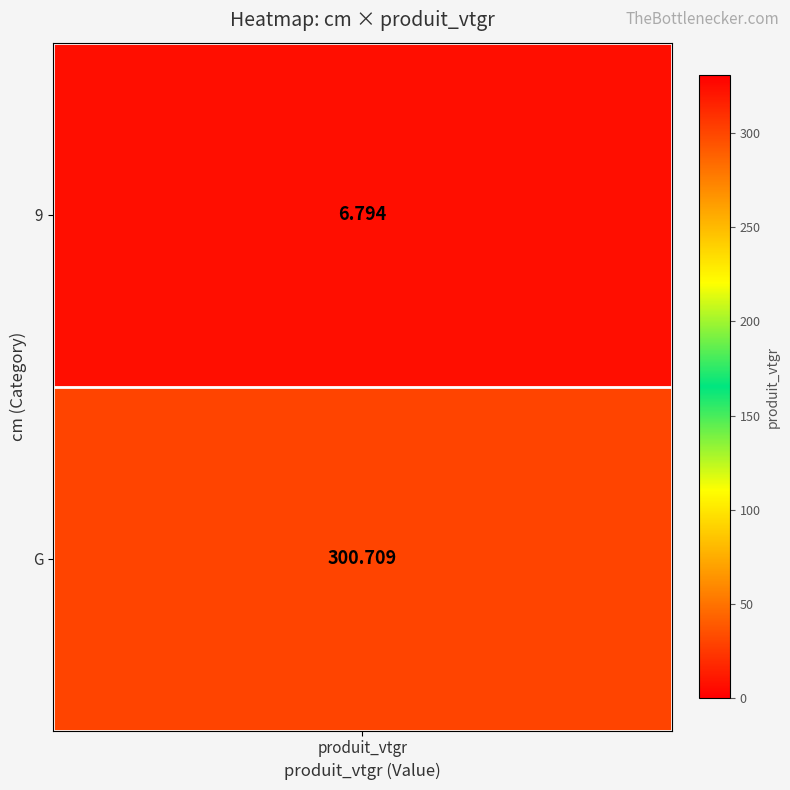

List the series in order of their overall mean, highest first.

G, 9